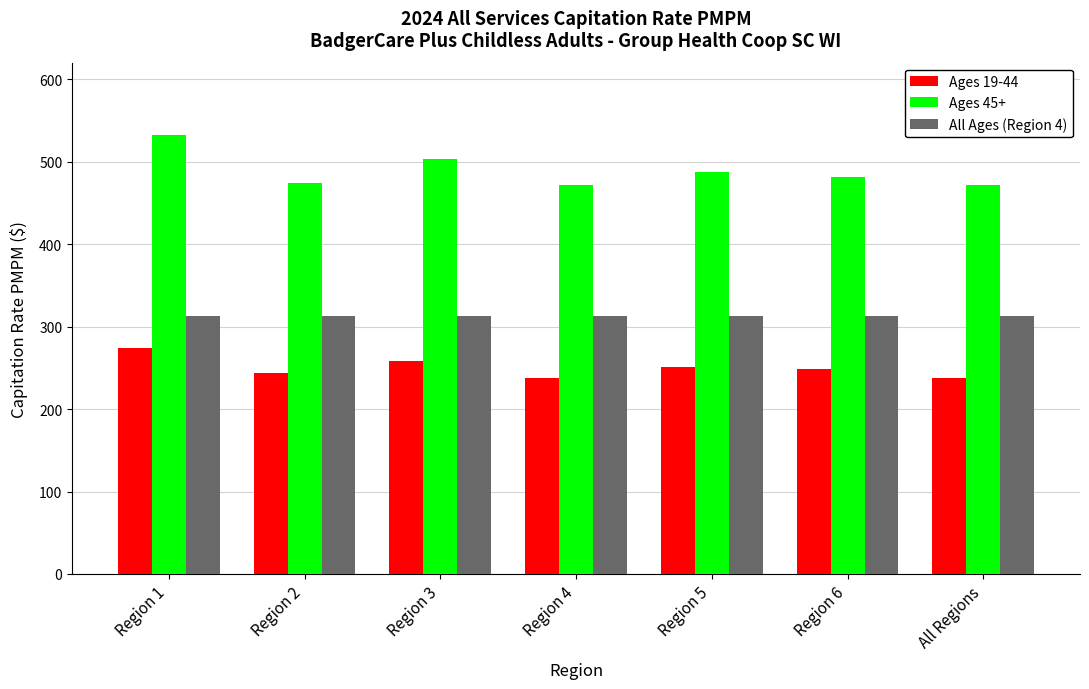

Which label corresponds to the largest value in the chart?

Region 1